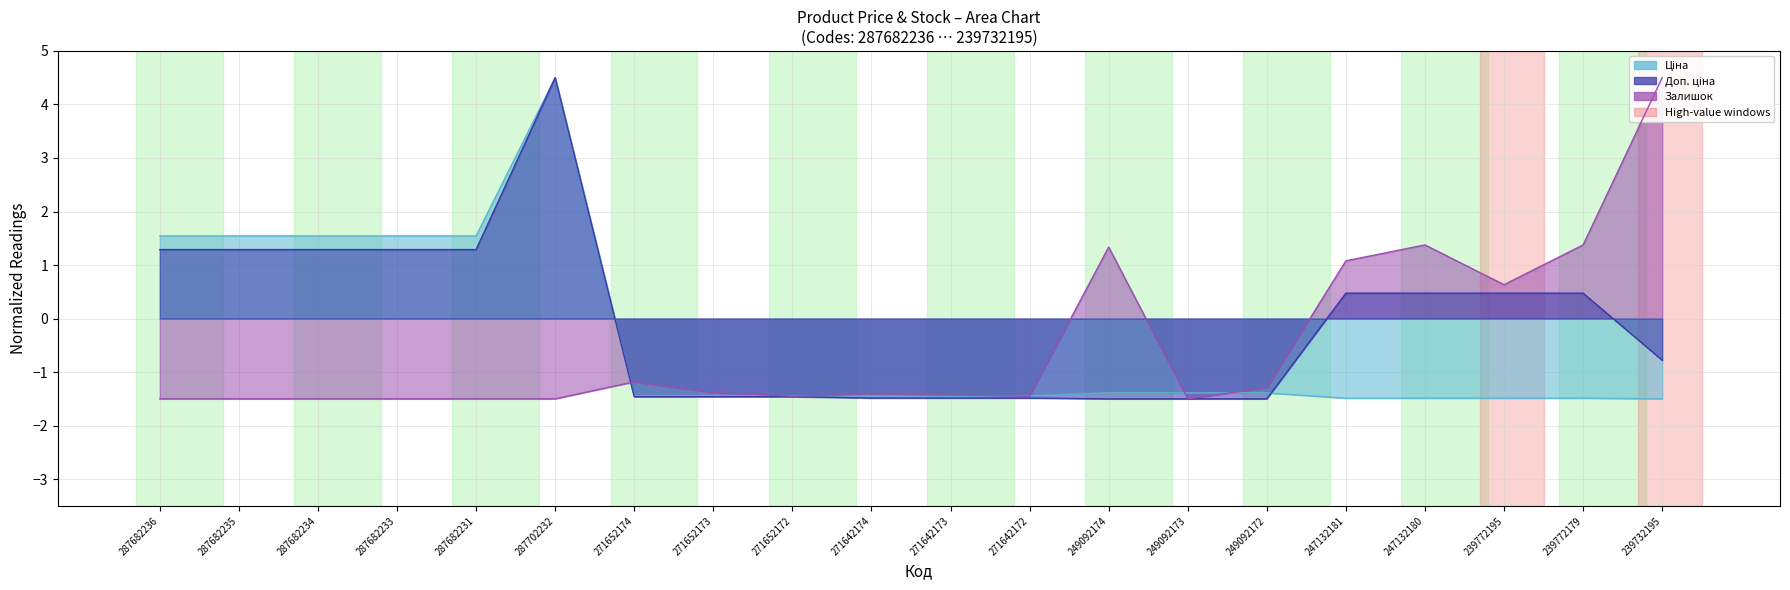

Where do Доп. ціна and Ціна first cross each other?

249092172 and 247132181